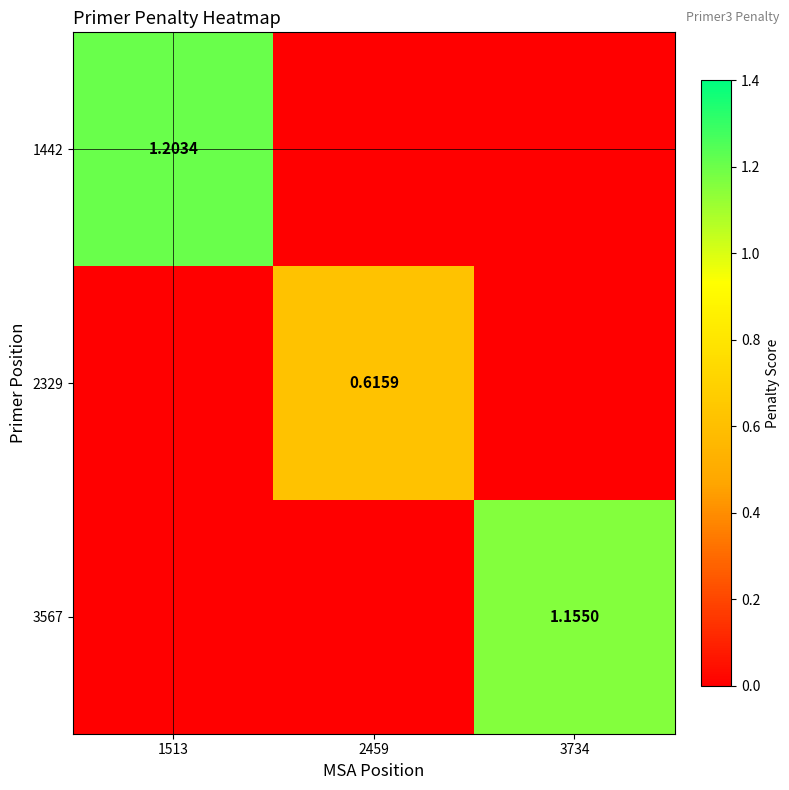

The 2329 series shows -0.4 at 3734. True or false?

False